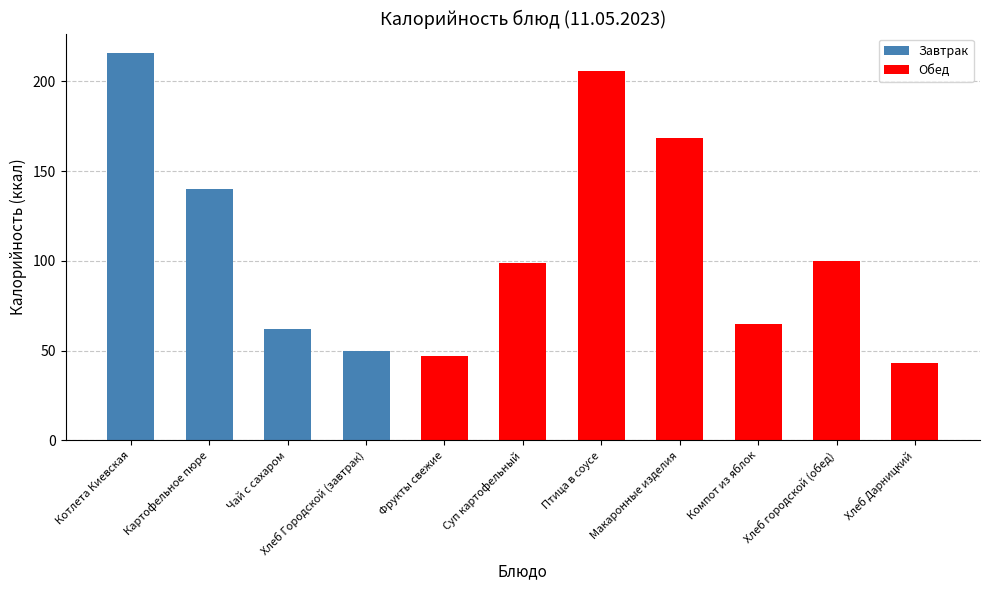

The value at Хлеб городской (обед) is 67.2. True or false?

False